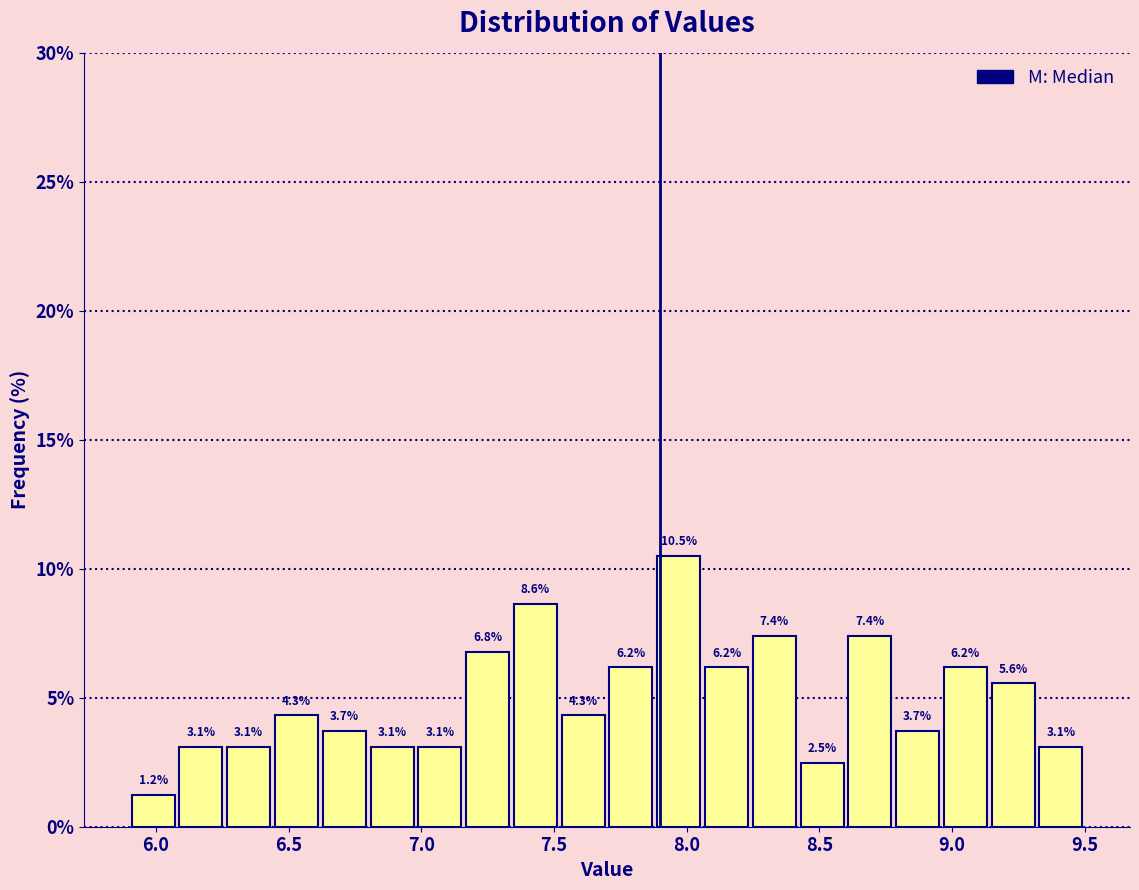

Around what value on the x-axis is the tallest bar? Give the approximate position of its centre, as read against the axis.

7.95